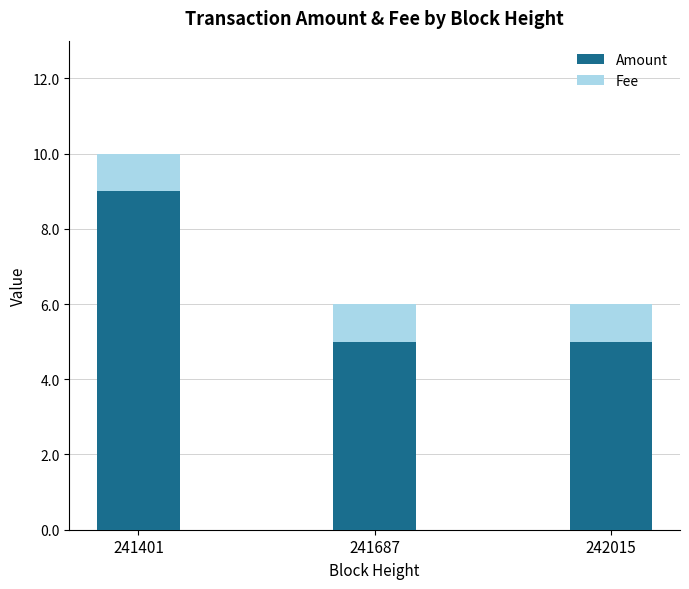

At which label does Amount reach its peak?

241401